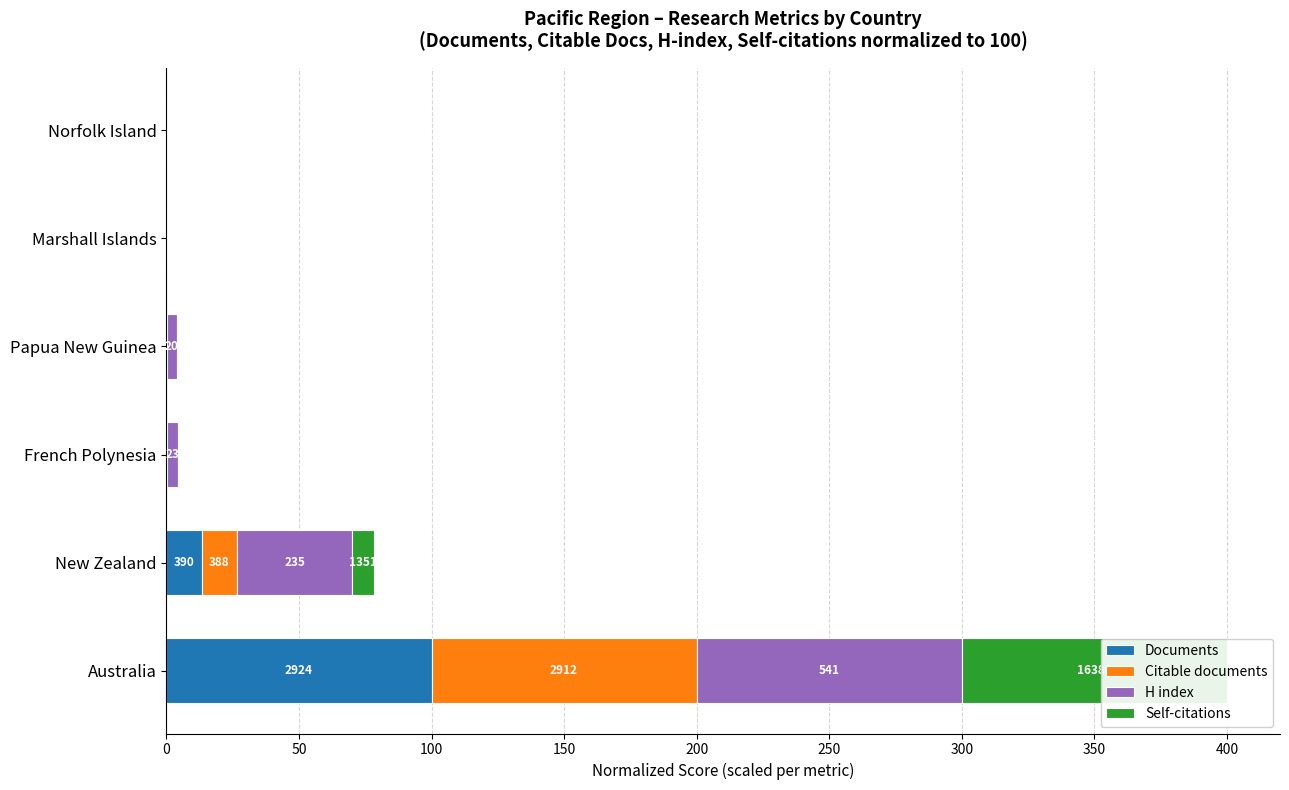

How many bars are there in each group?

4